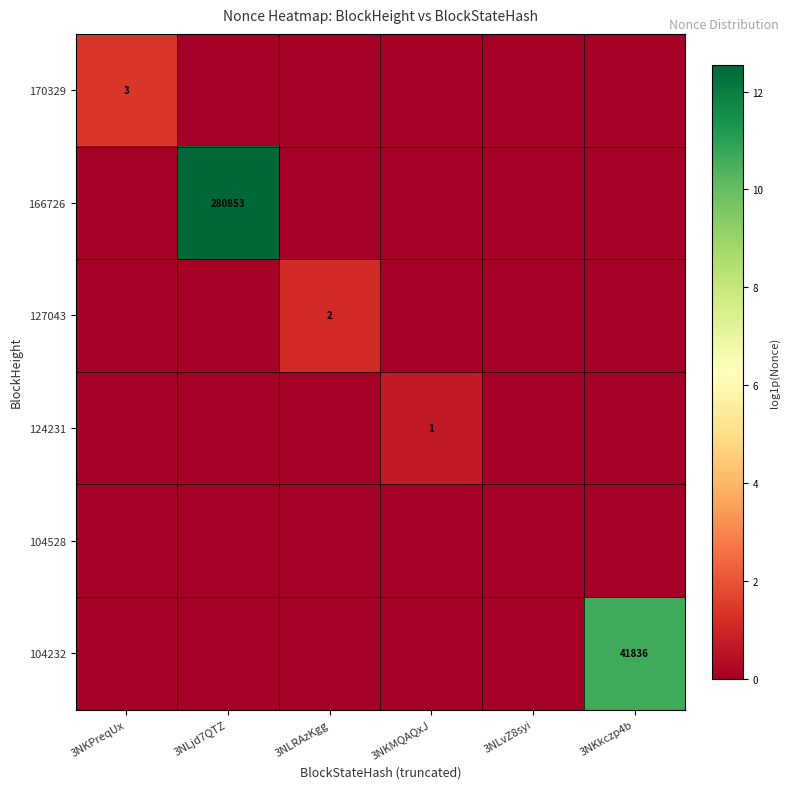

At which category is the sum across all series the highest?

3NLjd7QTZ